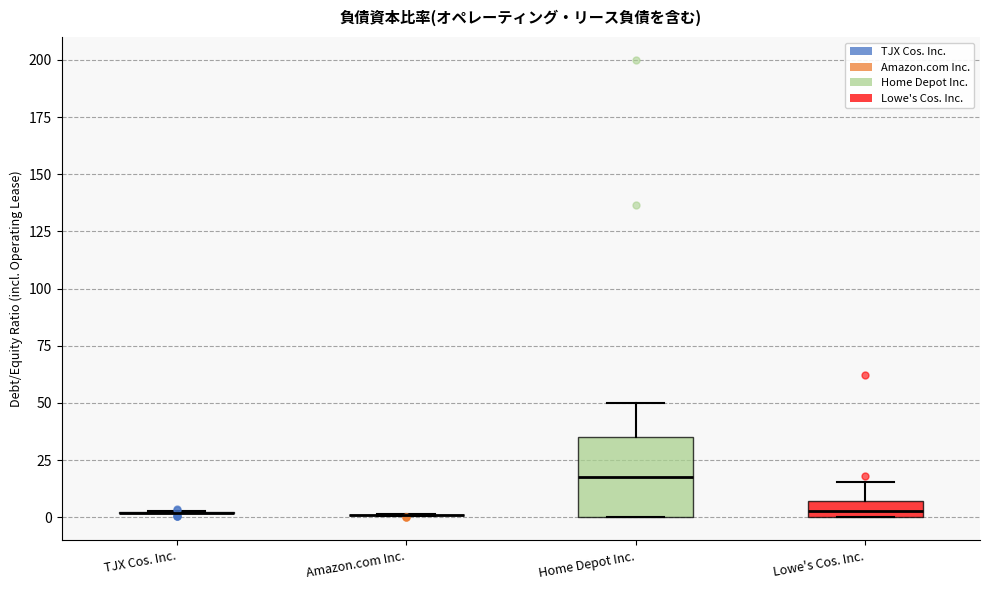

Where does the upper whisker of the box for Home Depot Inc. end on the y-axis? The values are not printed on the chart, so give them approximately, as read against the axis.

50